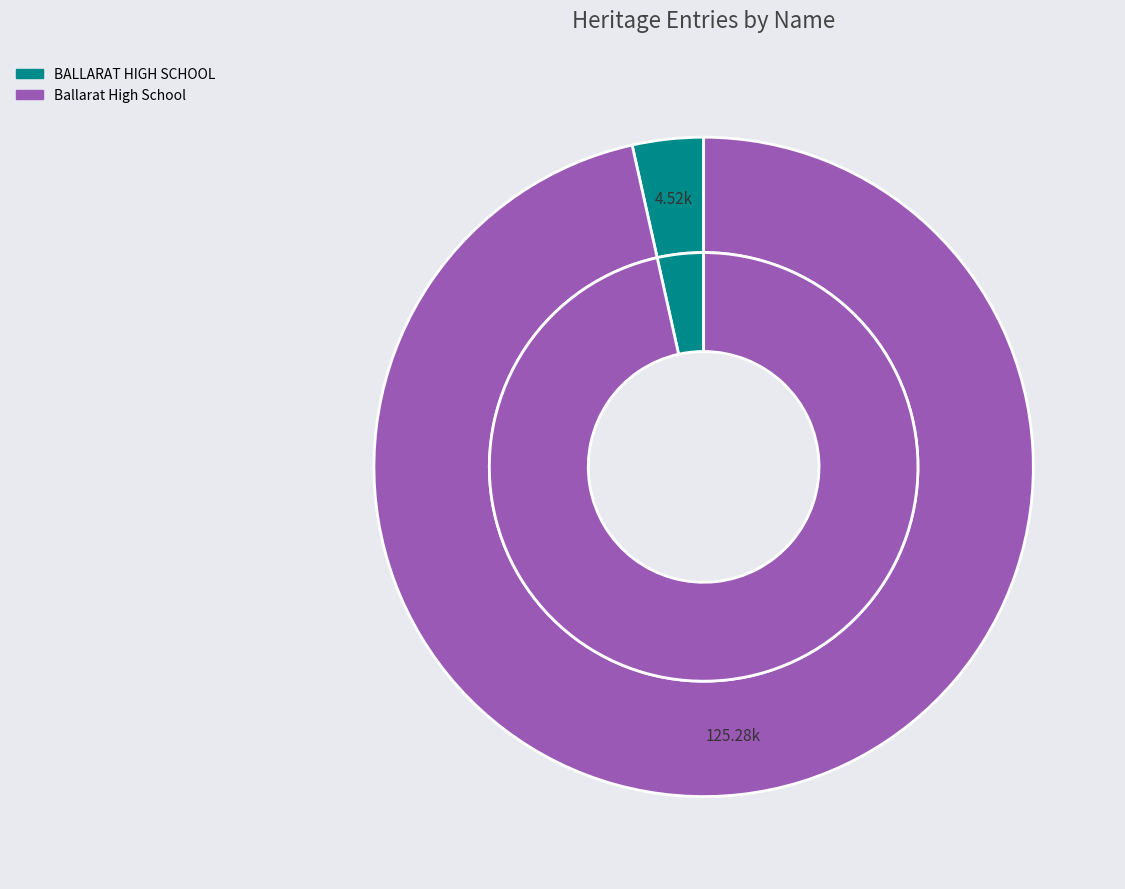

Does Ballarat High School represent more than half of the total?

Yes